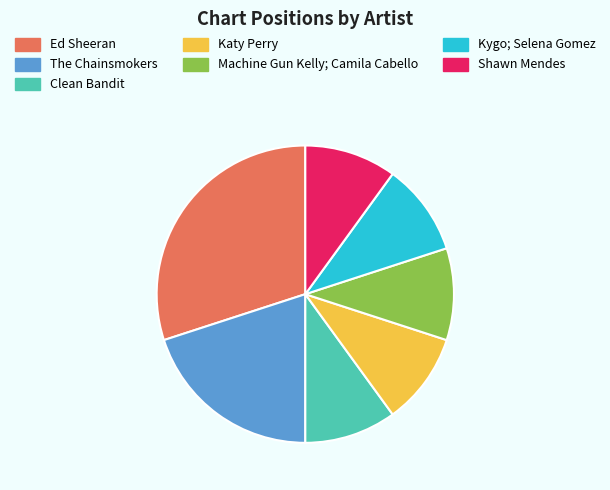

What is the largest slice in the pie chart?

Ed Sheeran